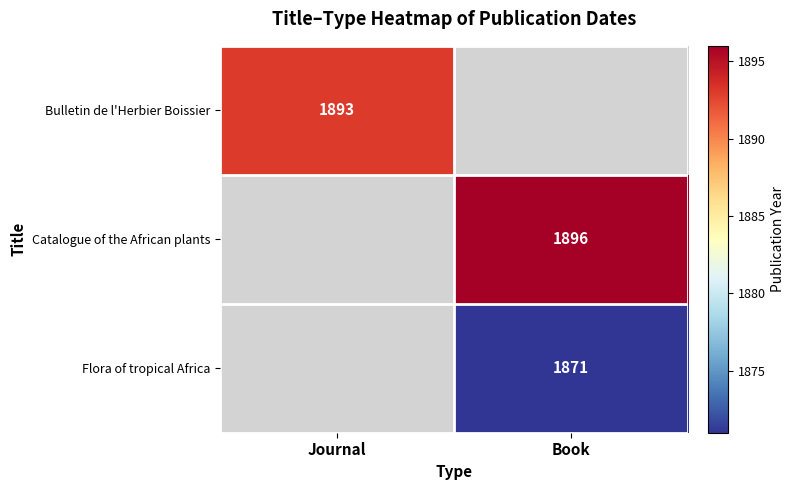

What is the maximum value shown in the chart?

1896.0